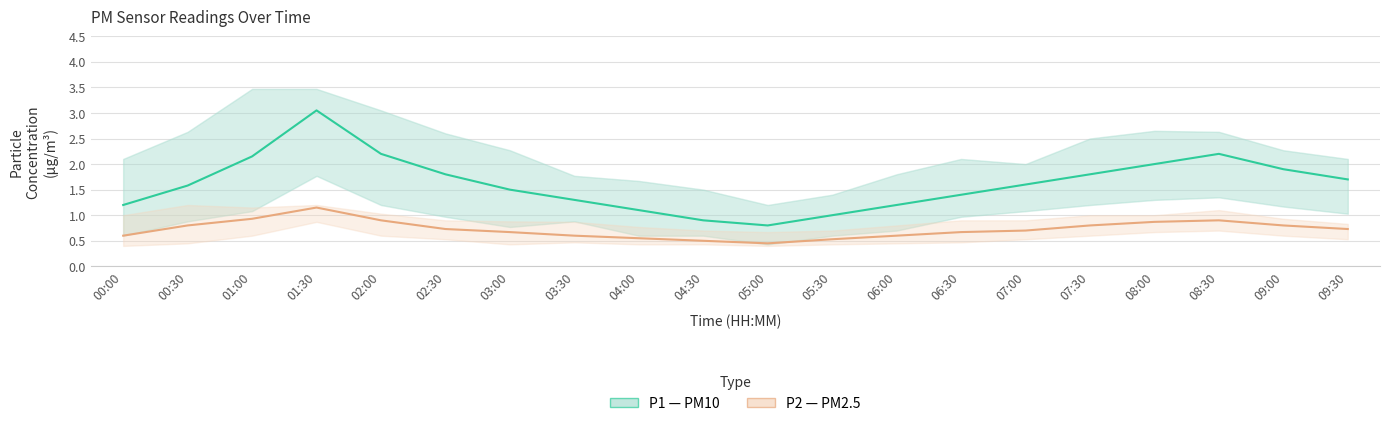

Read the P2_lower value at 02:00.

0.6